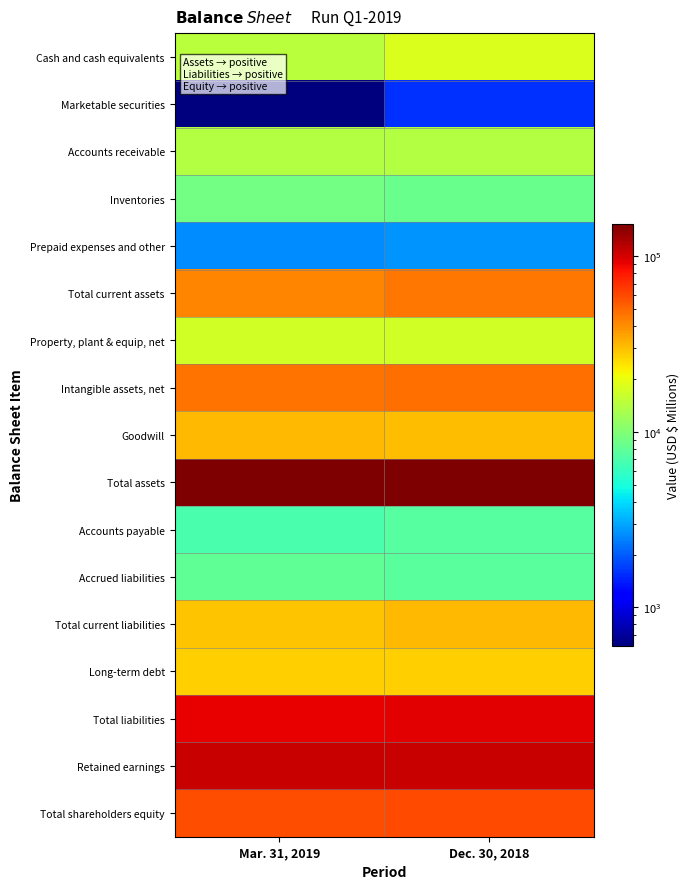

At Mar. 31, 2019, list the series in order from smallest to largest.

Marketable securities, Prepaid expenses and other, Accounts payable, Accrued liabilities, Inventories, Accounts receivable, Cash and cash equivalents, Property, plant & equip, net, Long-term debt, Total current liabilities, Goodwill, Total current assets, Intangible assets, net, Total shareholders equity, Total liabilities, Retained earnings, Total assets